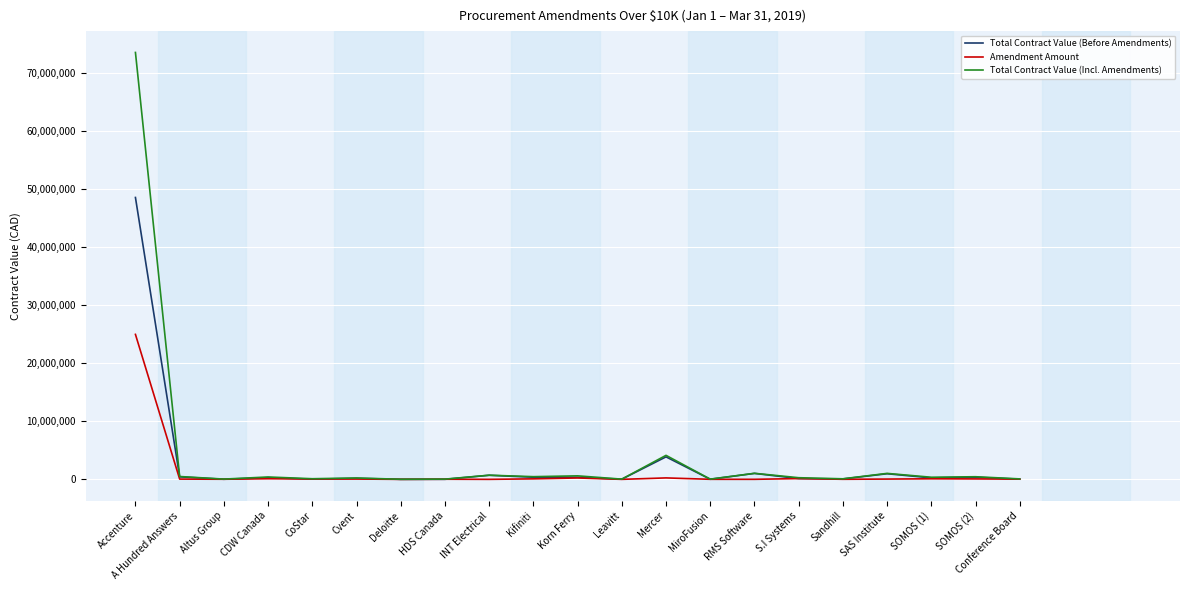

At which category is the sum across all series the highest?

Accenture